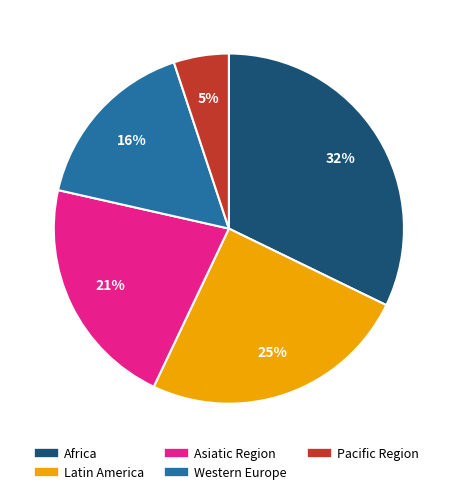

To the nearest percent, what is the difference between the largest and smallest slice percentages?

27%